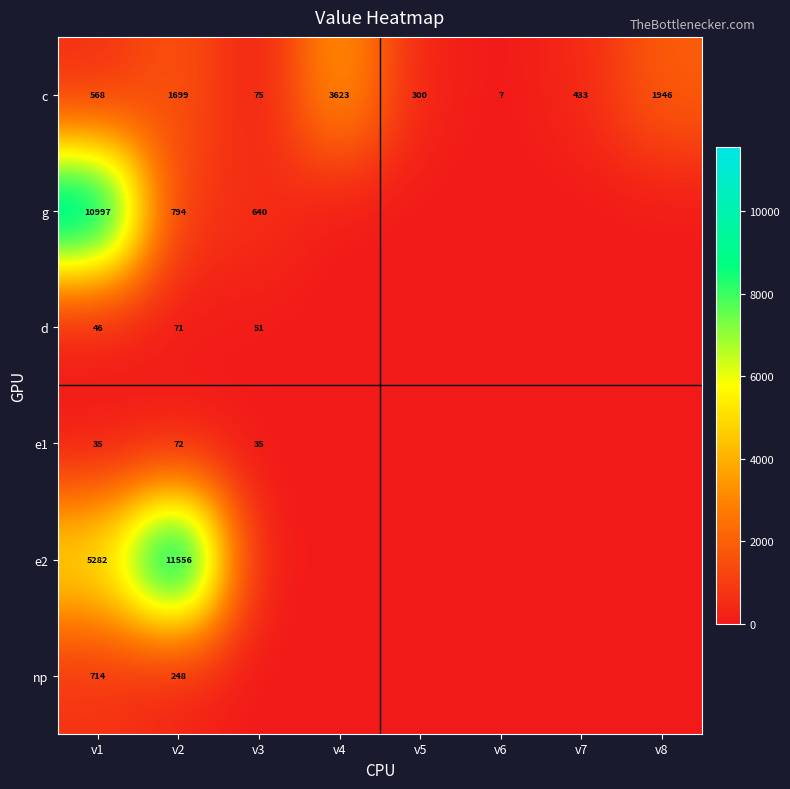

What is the approximate value of c at v5?

300